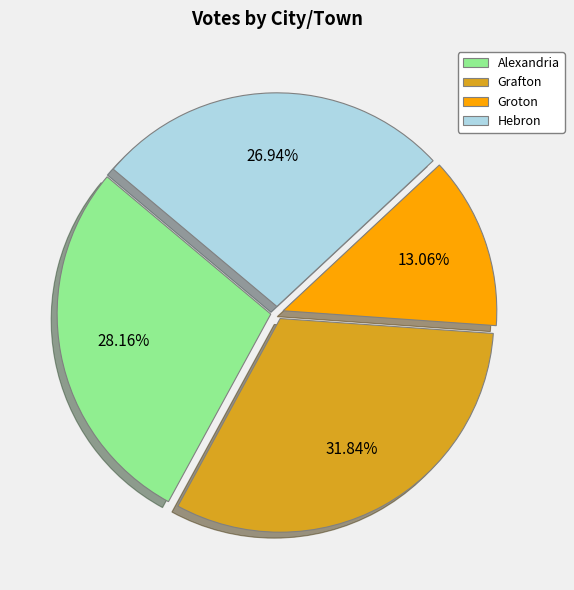

Which has a higher value, Hebron or Alexandria?

Alexandria